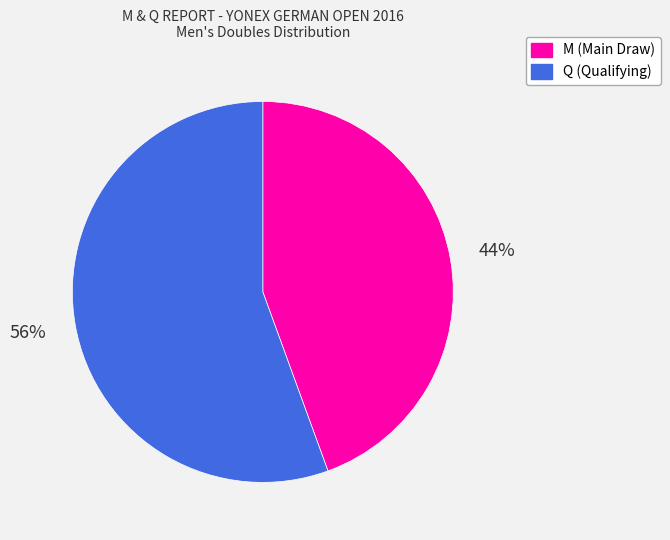

Which has a higher value, M or Q?

Q